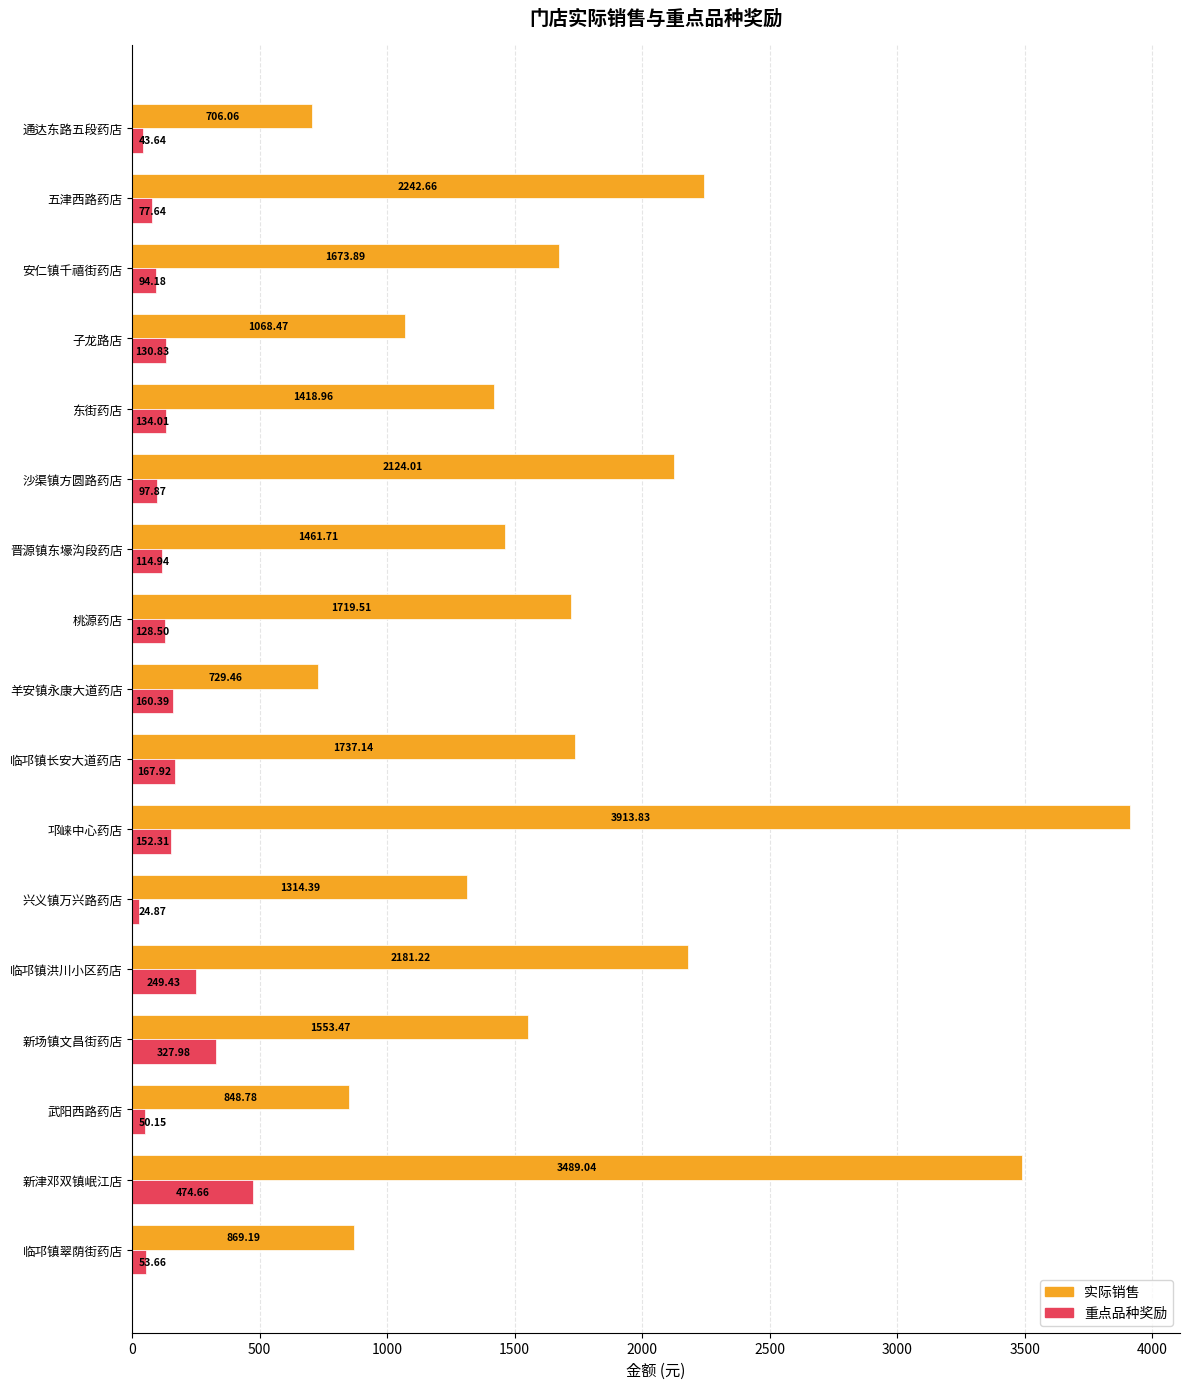

Rank the categories by 实际销售 value from highest to lowest.

邛崃中心药店, 新津邓双镇岷江店, 五津西路药店, 临邛镇洪川小区药店, 沙渠镇方圆路药店, 临邛镇长安大道药店, 桃源药店, 安仁镇千禧街药店, 新场镇文昌街药店, 晋源镇东壕沟段药店, 东街药店, 兴义镇万兴路药店, 子龙路店, 临邛镇翠荫街药店, 武阳西路药店, 羊安镇永康大道药店, 通达东路五段药店